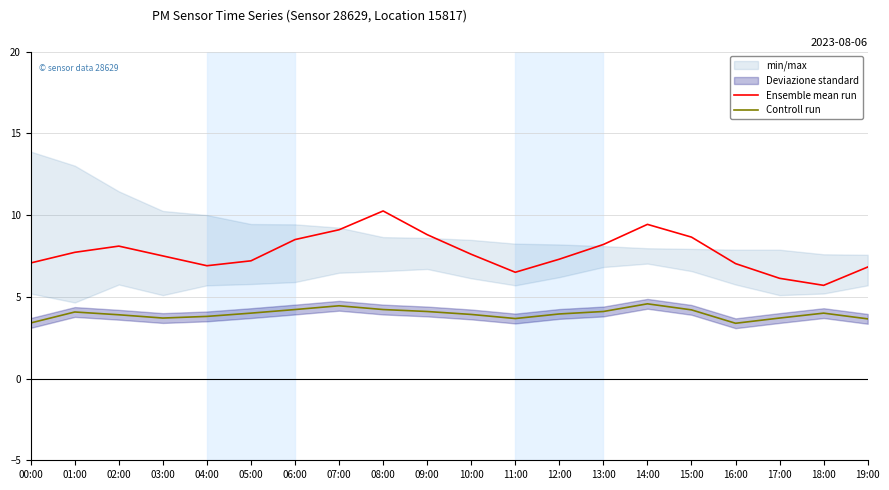

True or false: Controll run has more than 2 points higher than both neighbors.

True